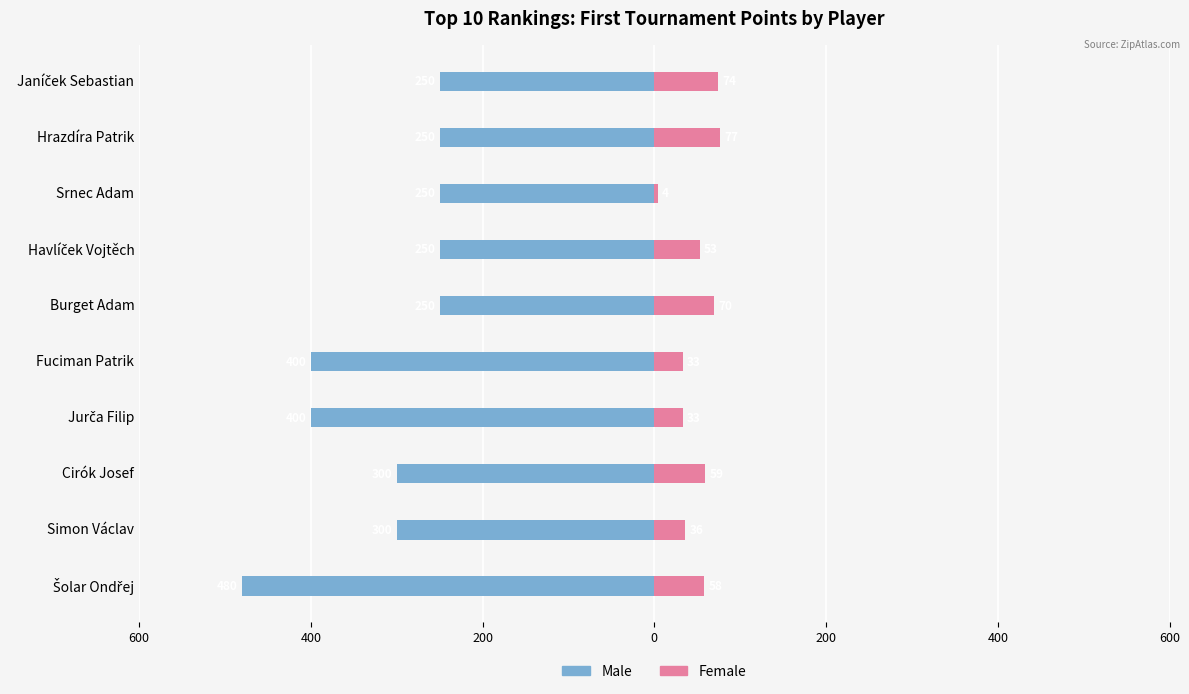

How many categories are shown in the chart?

10